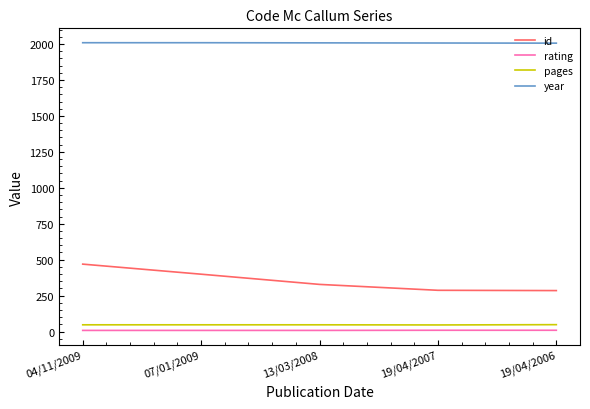

Between 04/11/2009 and 07/01/2009, which series saw the biggest shift?

id